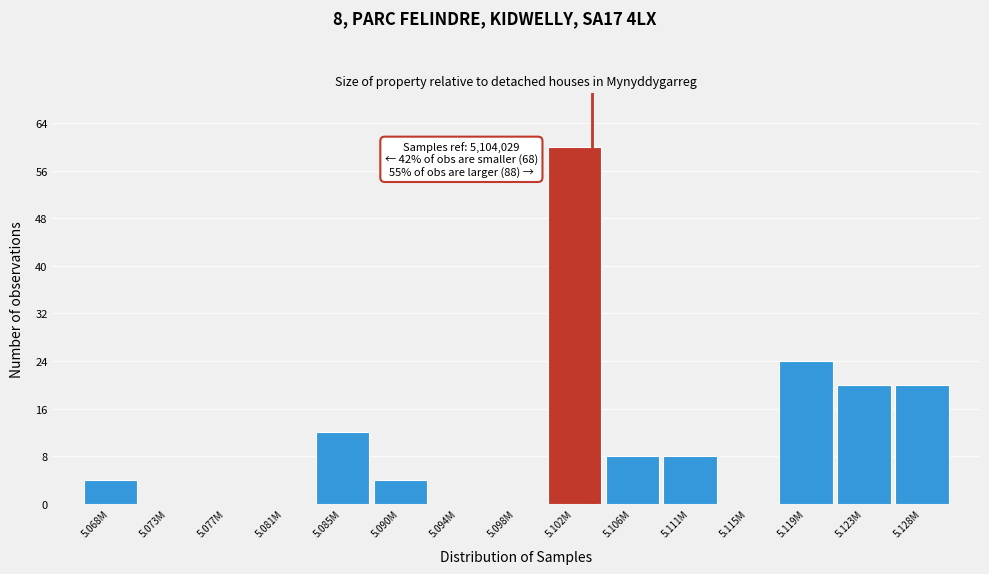

Reading left to right, list all the values displayed in this chart.

5.068M=4	5.073M=0	5.077M=0	5.081M=0	5.085M=12	5.090M=4	5.094M=0	5.098M=0	5.102M=60	5.106M=8	5.111M=8	5.115M=0	5.119M=24	5.123M=20	5.128M=20